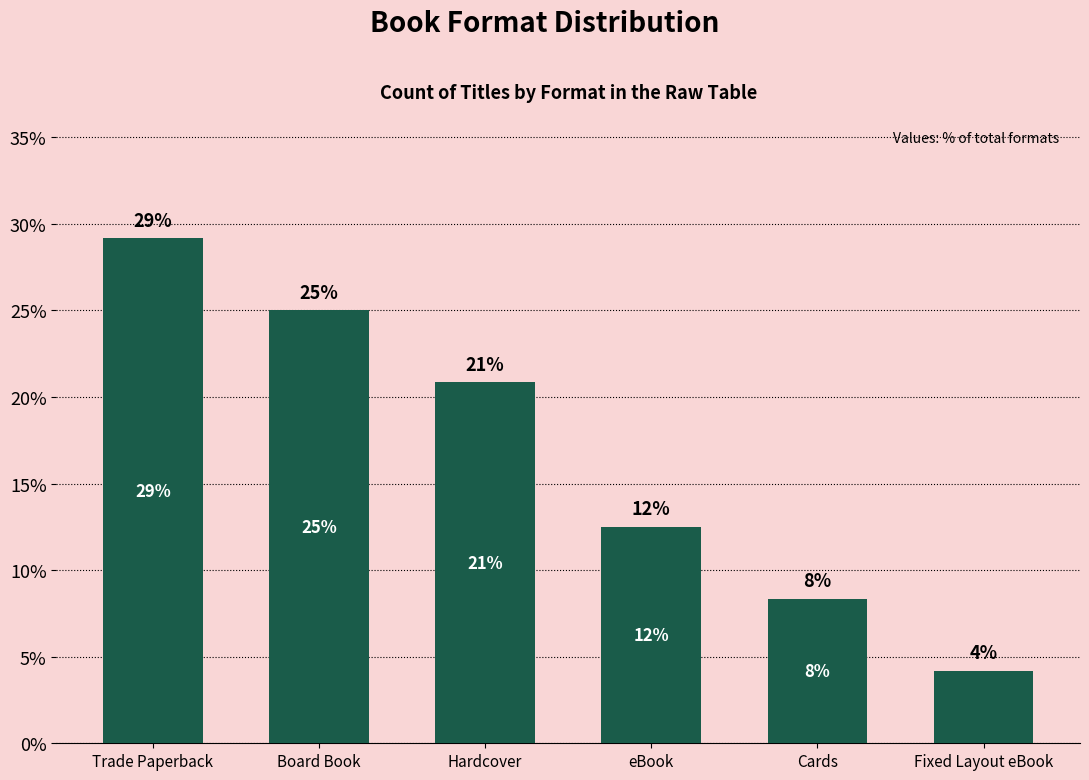

Which has a higher value, Cards or Hardcover?

Hardcover